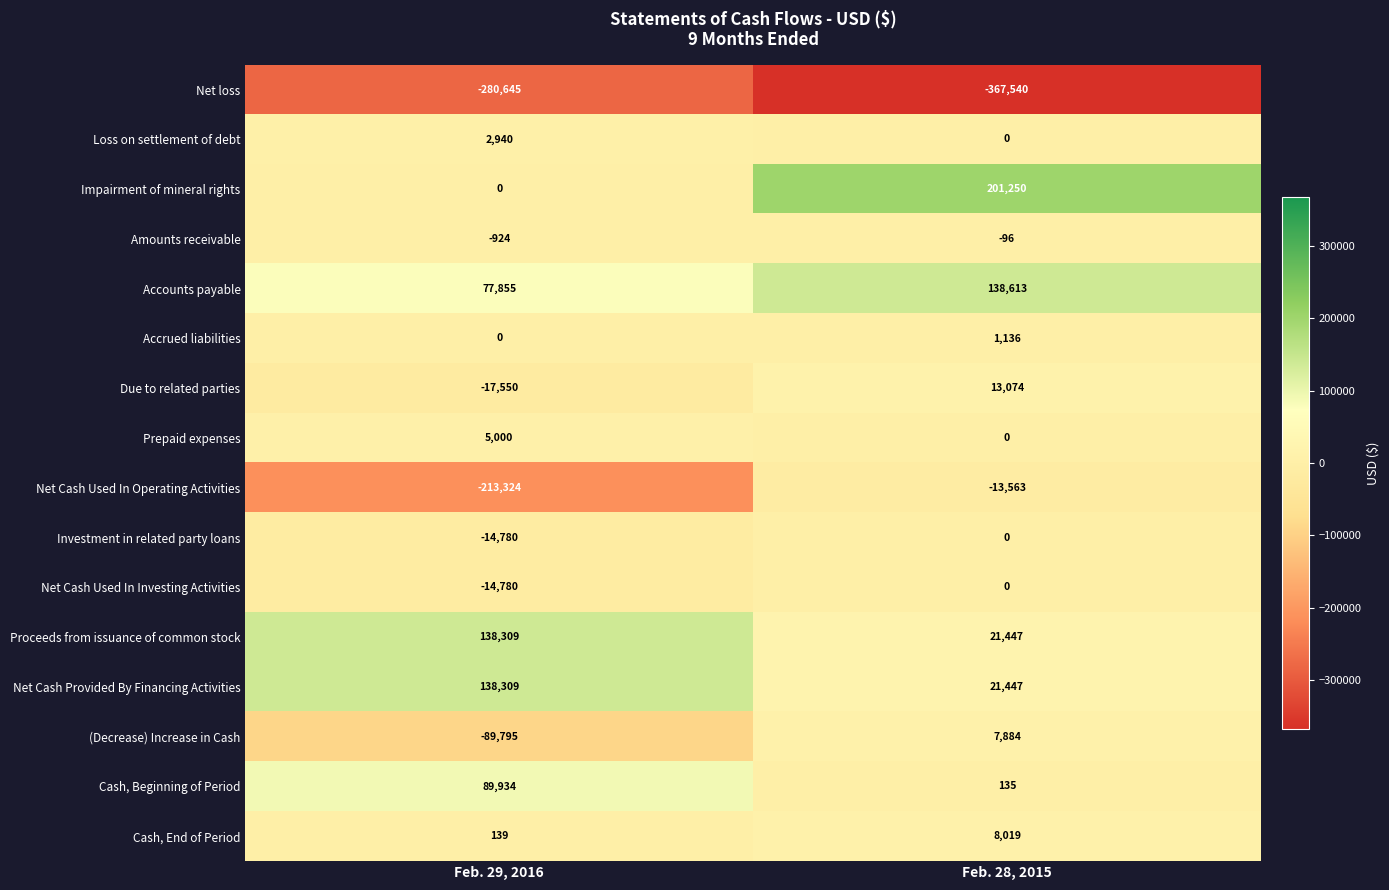

Count the number of categories in the chart.

2